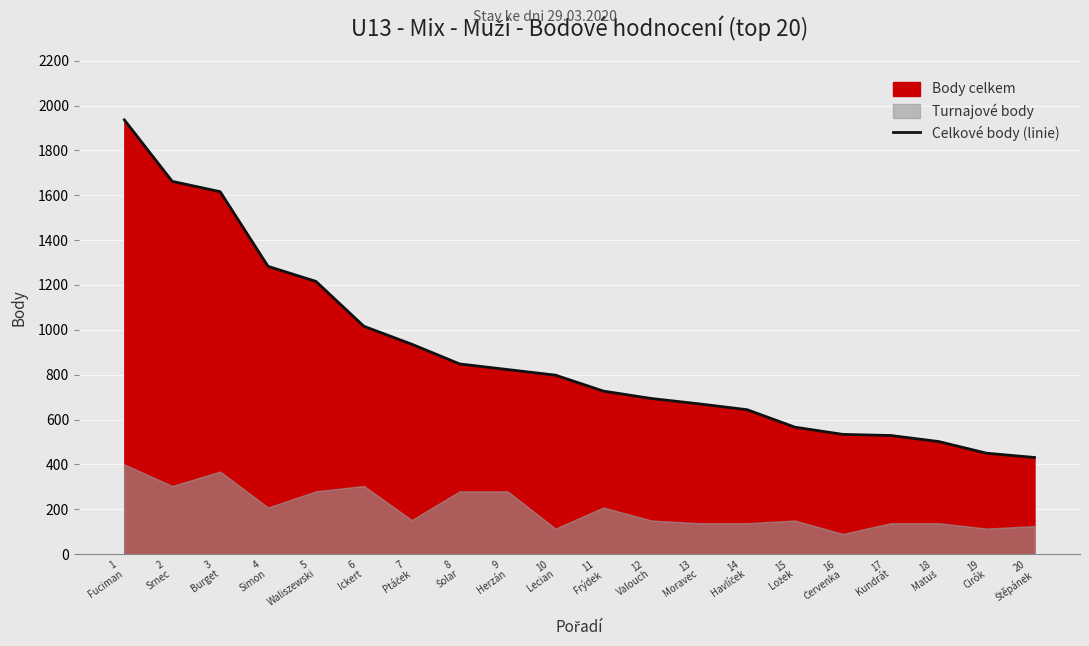

Reading left to right, list all the values displayed in this chart.

1
Fuciman=1936	2
Srnec=1662	3
Burget=1616	4
Simon=1283	5
Waliszewski=1216	6
Ickert=1016	7
Ptáček=936	8
Šolar=848	9
Herzán=823	10
Lecian=798	11
Frýdek=727	12
Valouch=694	13
Moravec=670	14
Havlíček=644	15
Ložek=566	16
Červenka=534	17
Kundrát=529	18
Matuš=502	19
Cirók=450	20
Štěpánek=431